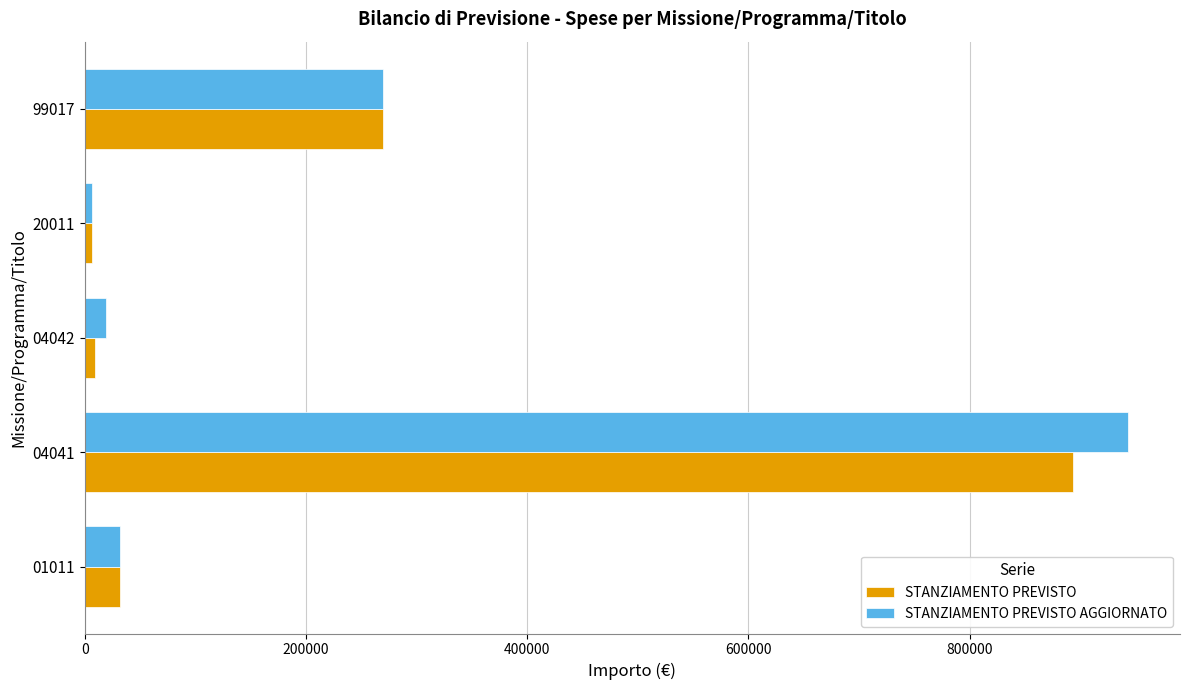

Where is STANZIAMENTO PREVISTO AGGIORNATO nearest to the value 474750?

99017